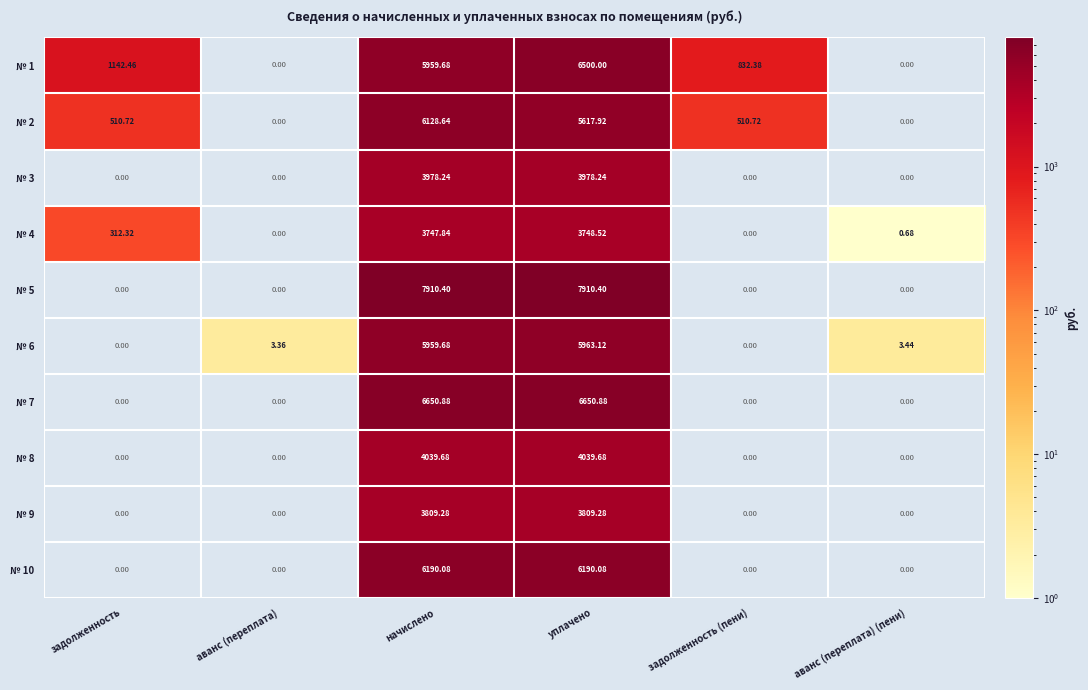

How many data points does each series have?

6